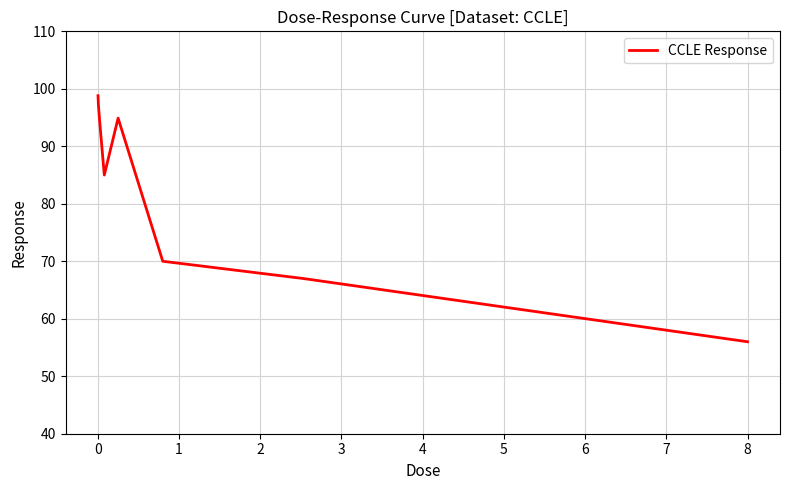

What is the minimum value shown in the chart?

56.0